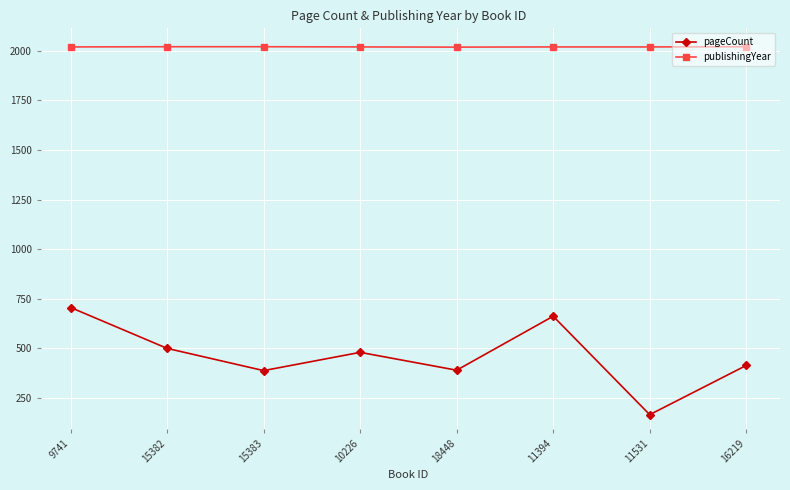

How many values in the pageCount series are below 480?

4